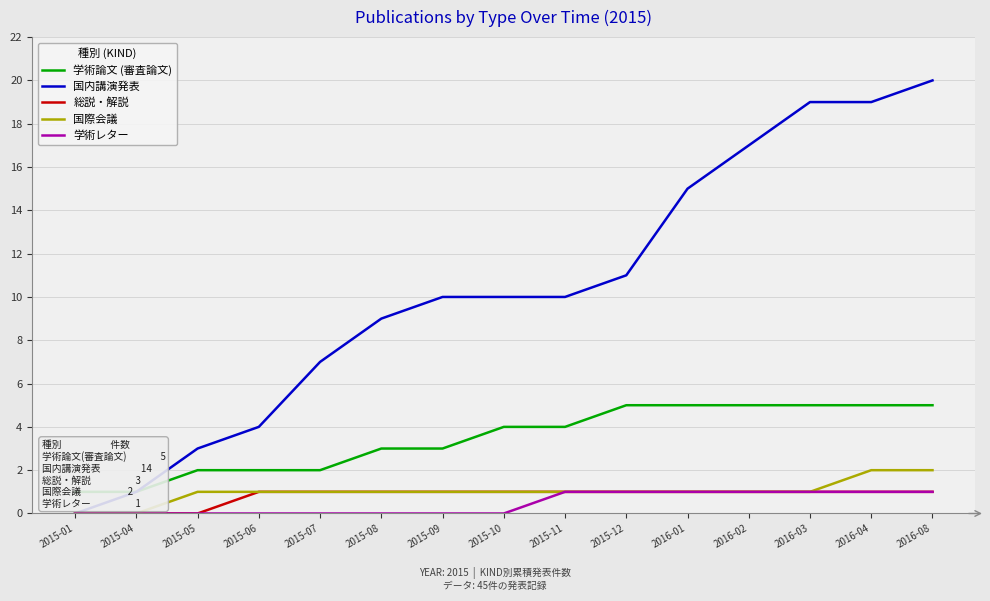

What are all the series names shown in the legend?

学術論文 (審査論文), 国内講演発表, 総説・解説, 国際会議, 学術レター